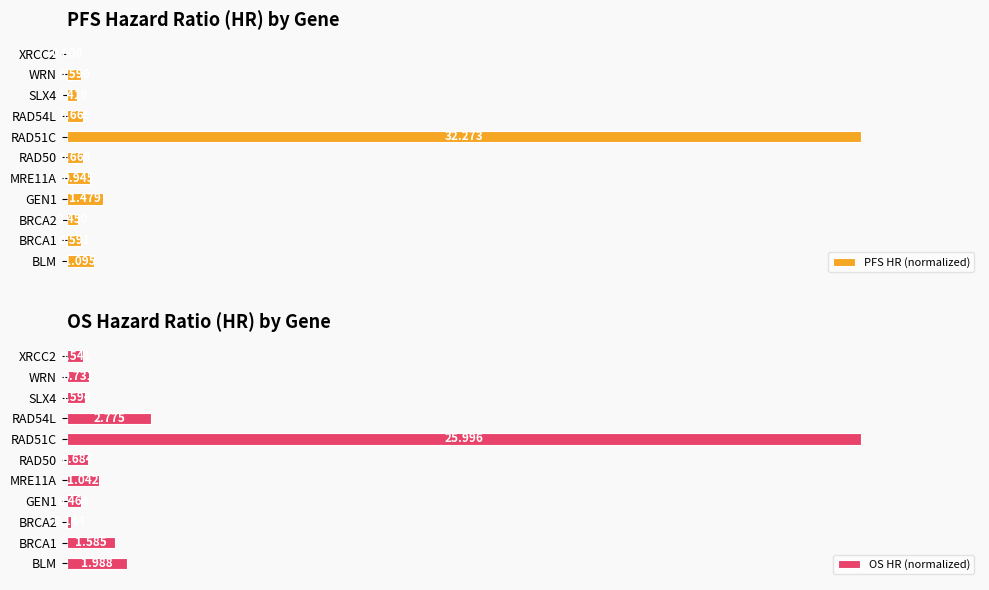

List the series in order of their peak value, highest first.

PFS HR (normalized), OS HR (normalized)